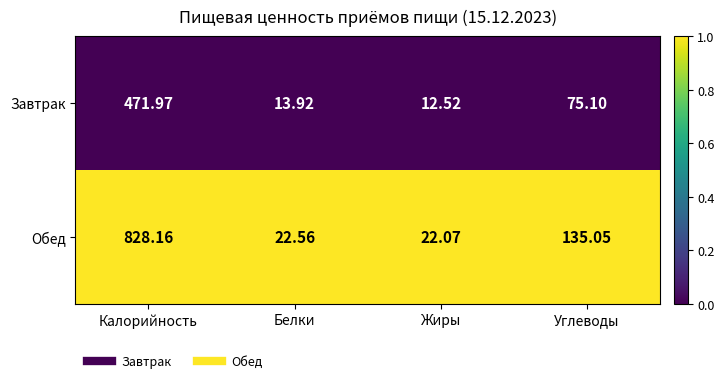

Rank the series at Калорийность from highest to lowest value.

Обед, Завтрак